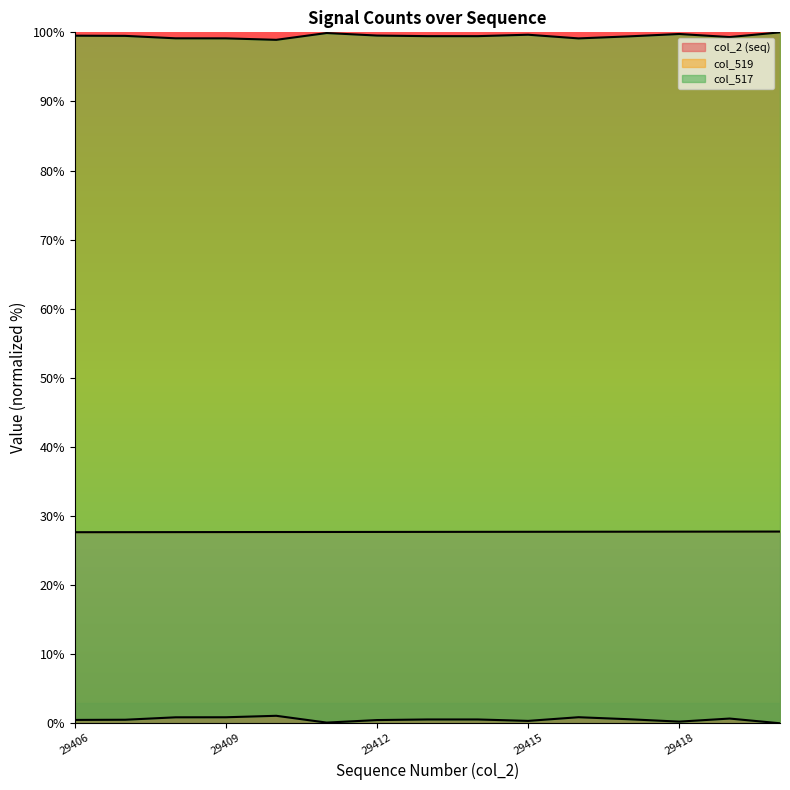

What is the sum of all col_517 values?

8.2